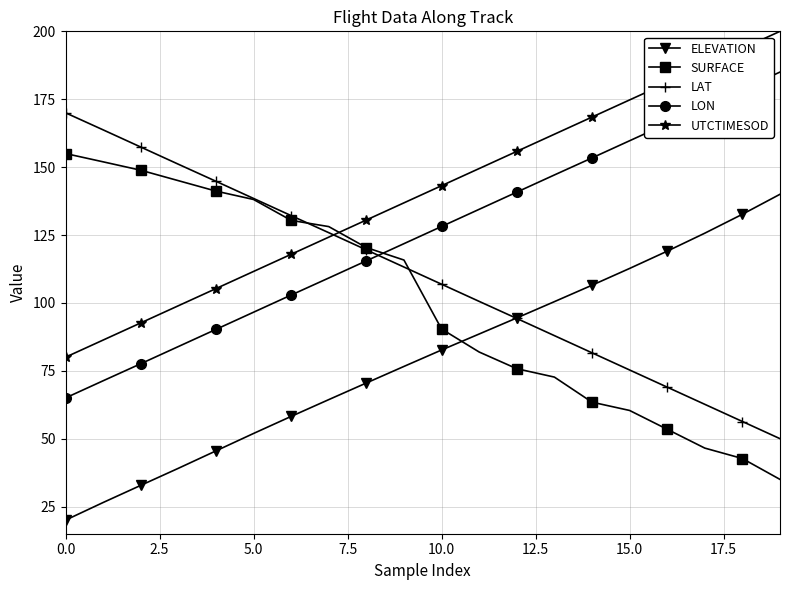

What is the highest value of the UTCTIMESOD series?

200.0